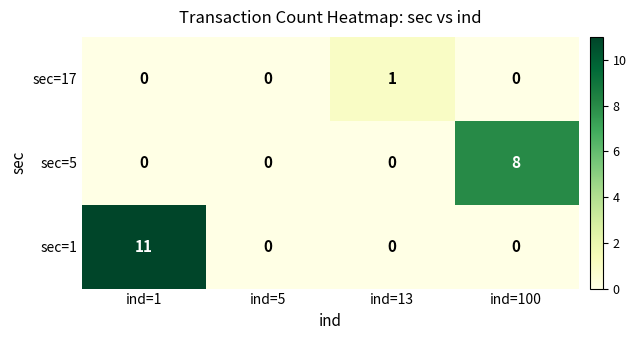

How many categories are shown in the chart?

4